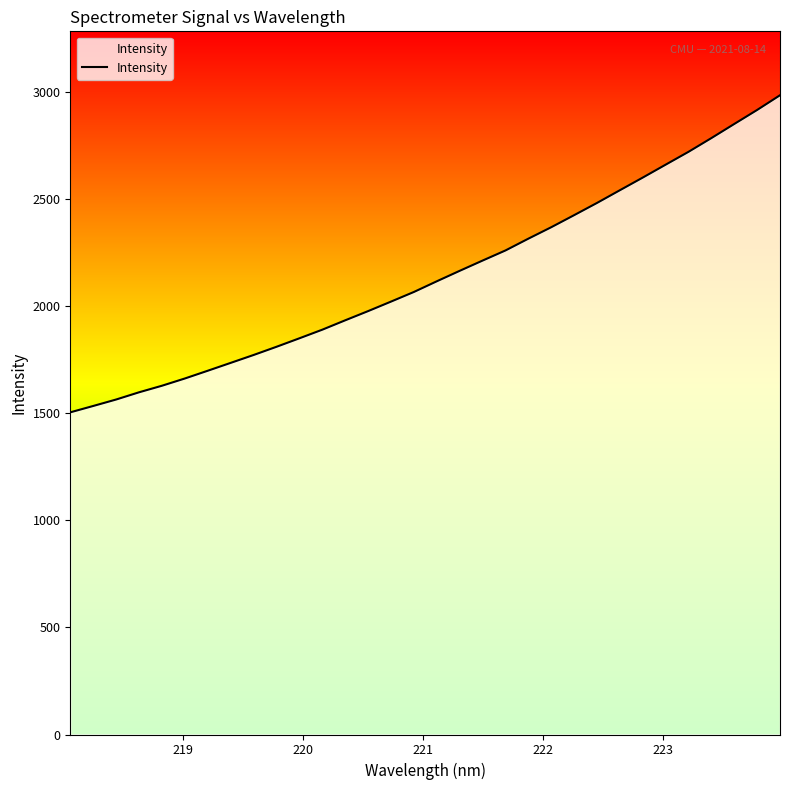

What is the difference between the maximum and minimum values?

1479.8